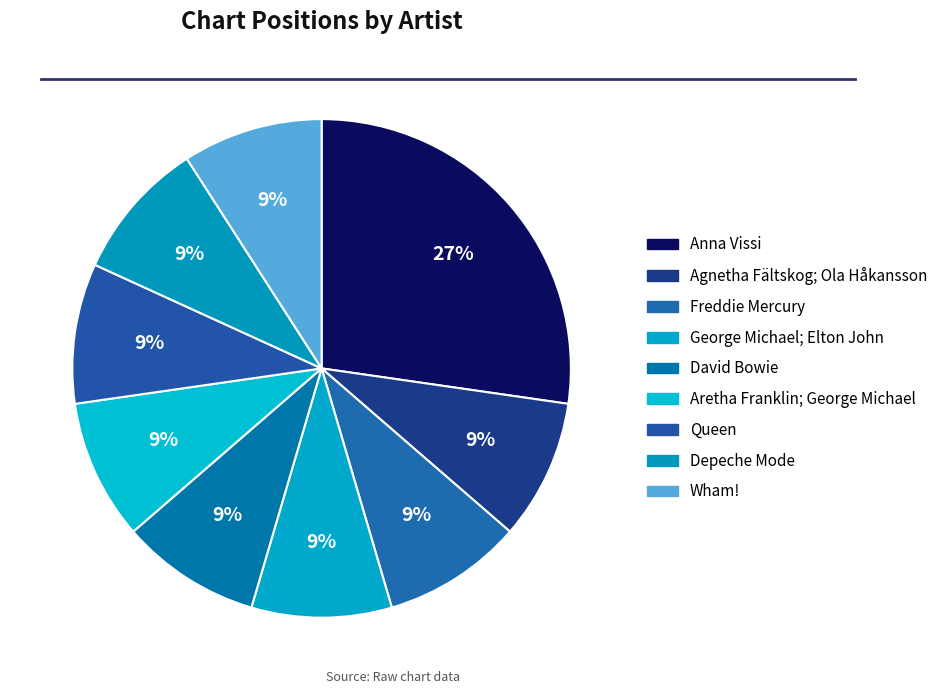

To the nearest percent, what is the difference between the largest and smallest slice percentages?

18%